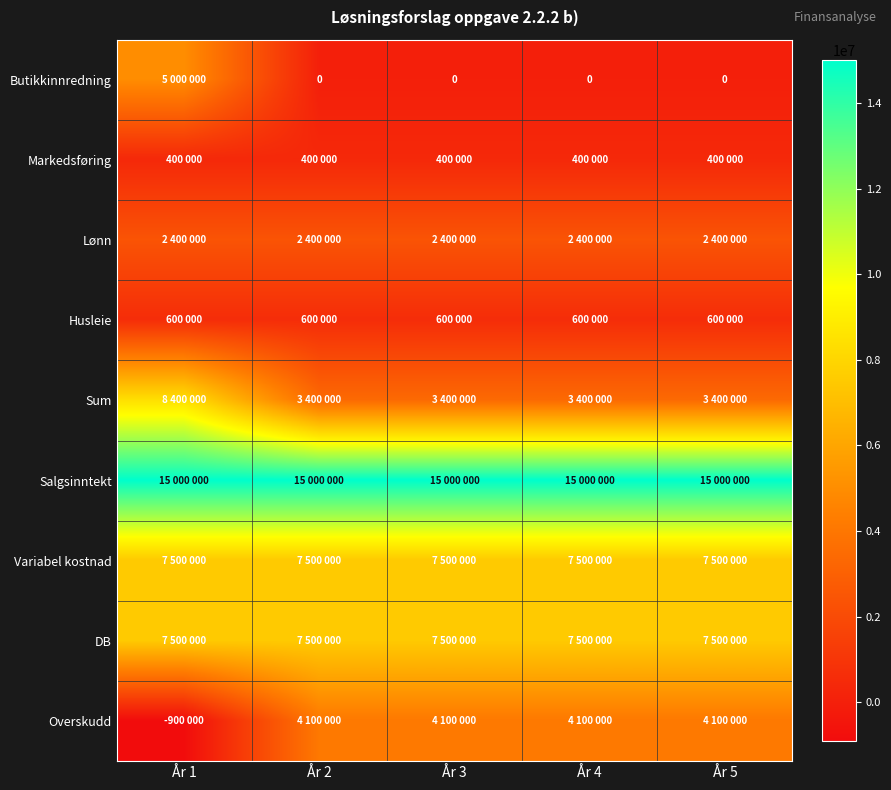

At which label does Overskudd reach its minimum?

År 1